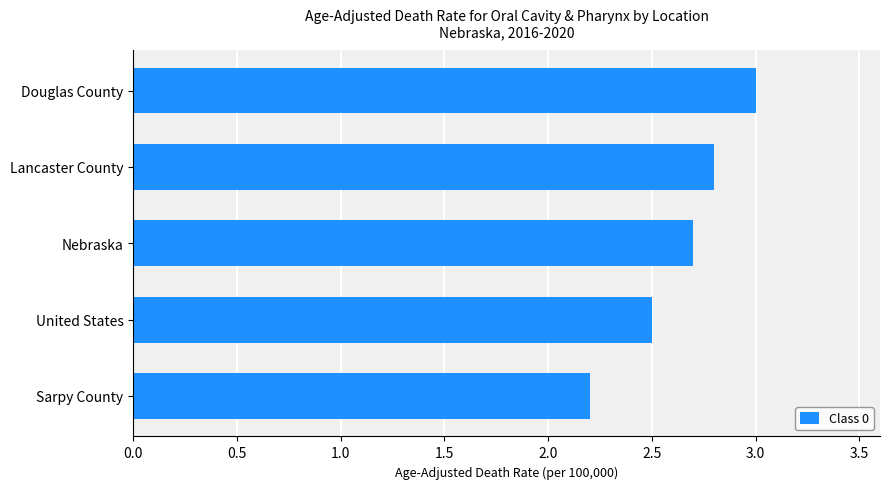

Are the bars grouped side by side (vs. stacked)?

No